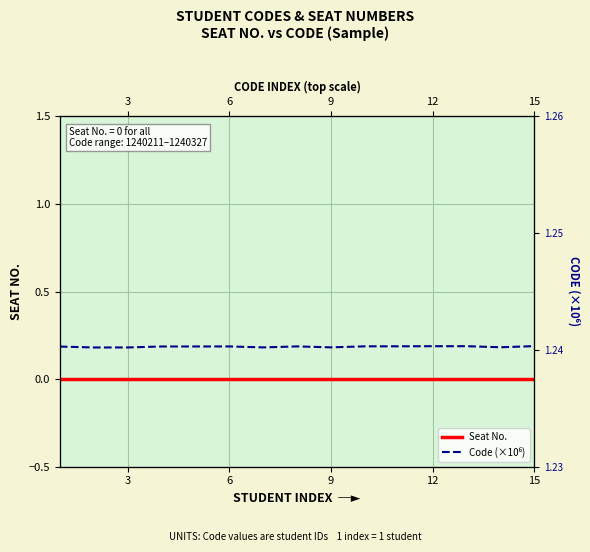

What is the sum of the Code (×10⁶) values at 9 and 9?

2.5